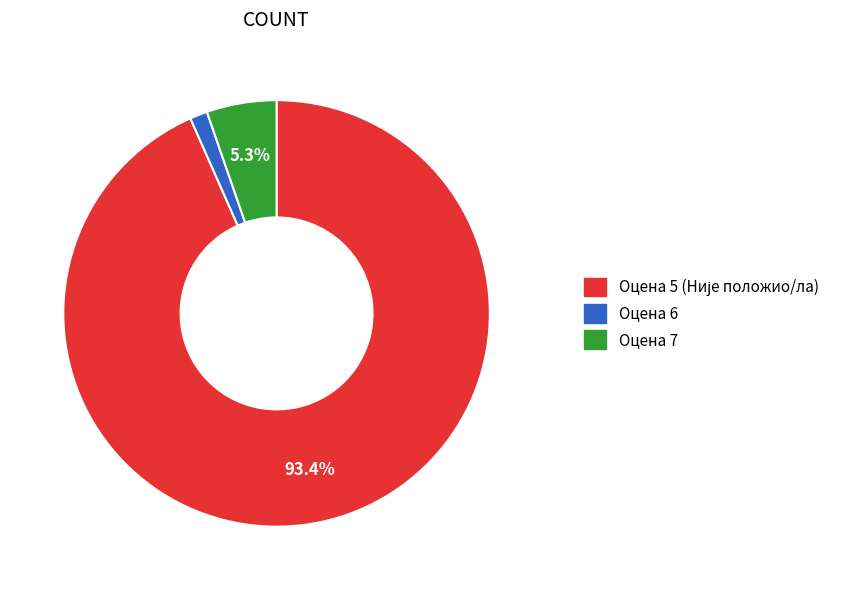

Does any single category account for the majority?

Yes